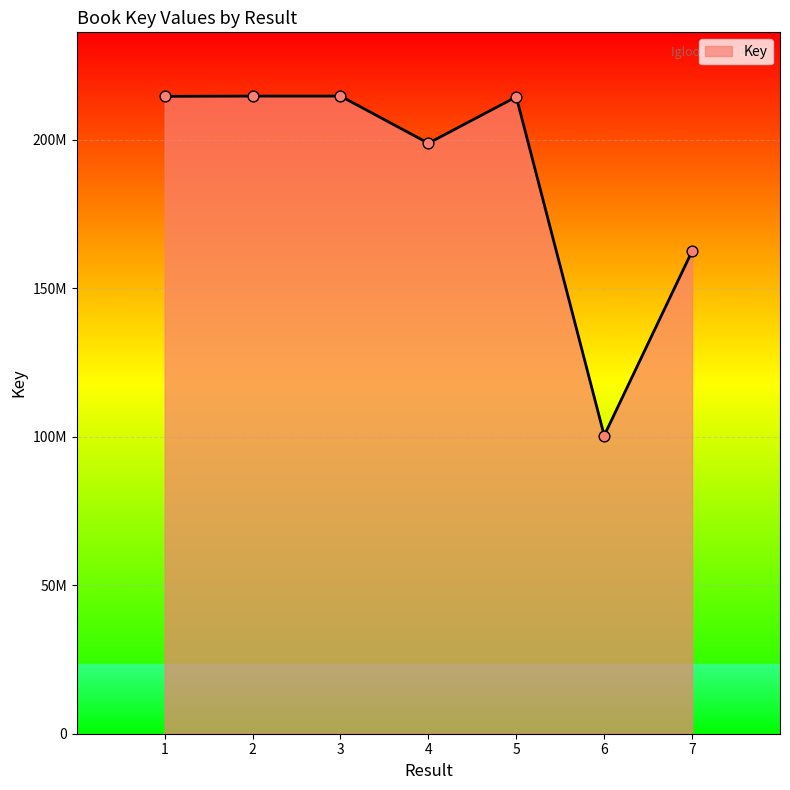

What is the change in value from 3 to 6?

-114288797